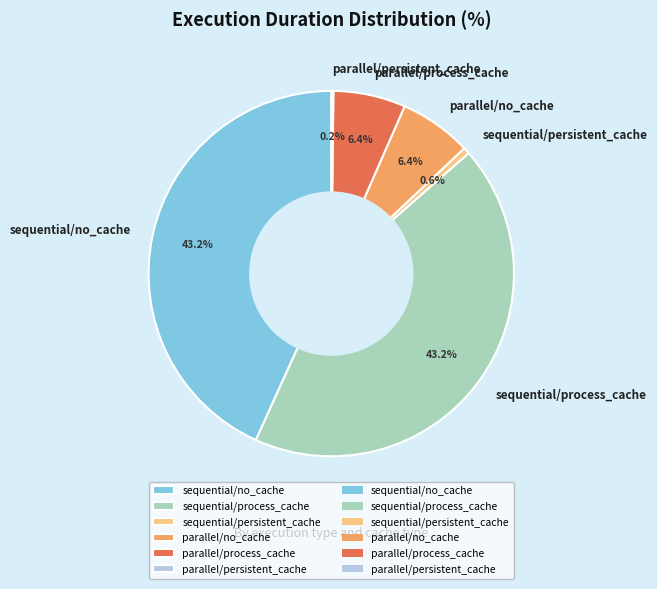

Between sequential/no_cache and parallel/process_cache, which is larger?

sequential/no_cache